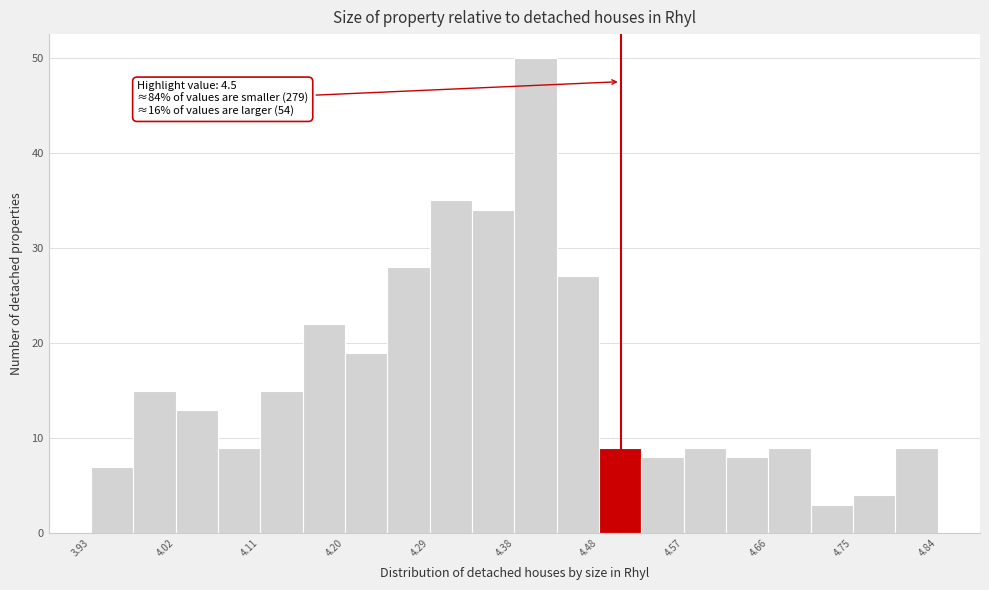

Over which range of the x-axis is the bar tallest?

4.38 to 4.43